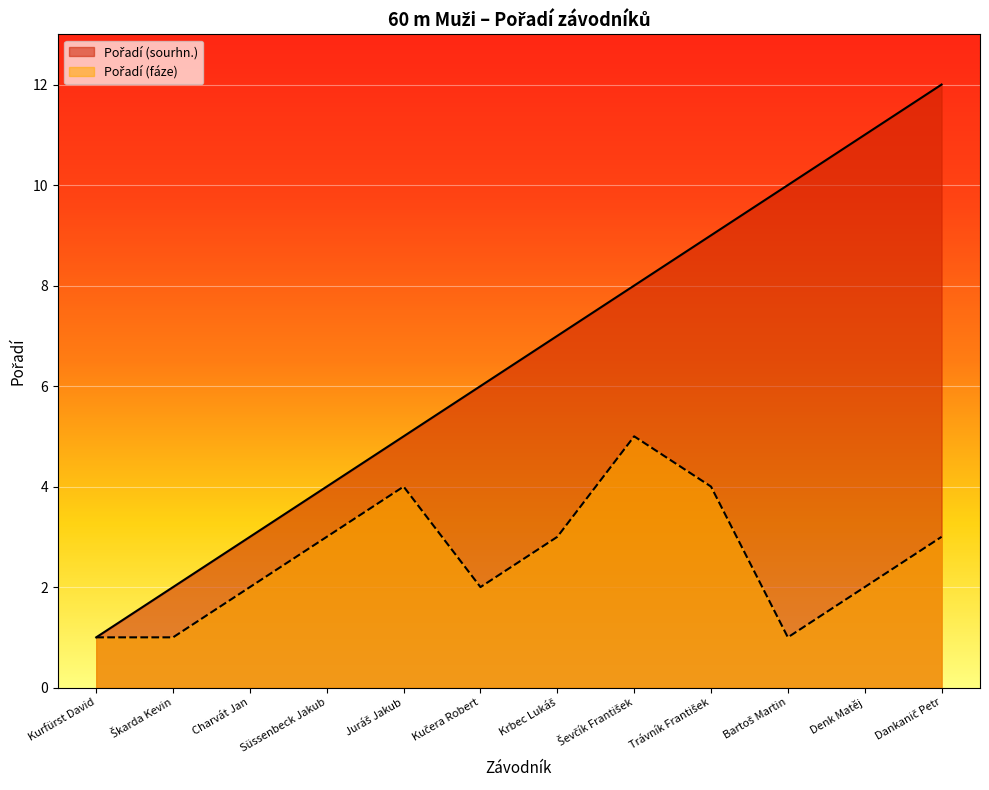

Which has a higher value, Trávník František or Krbec Lukáš?

Trávník František